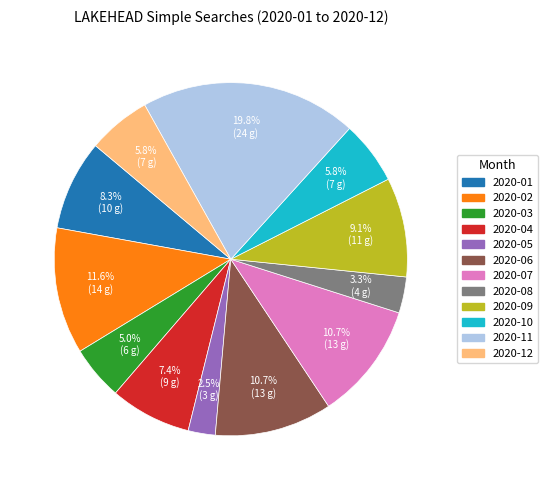

To the nearest percent, what is the difference between the largest and smallest slice percentages?

17%